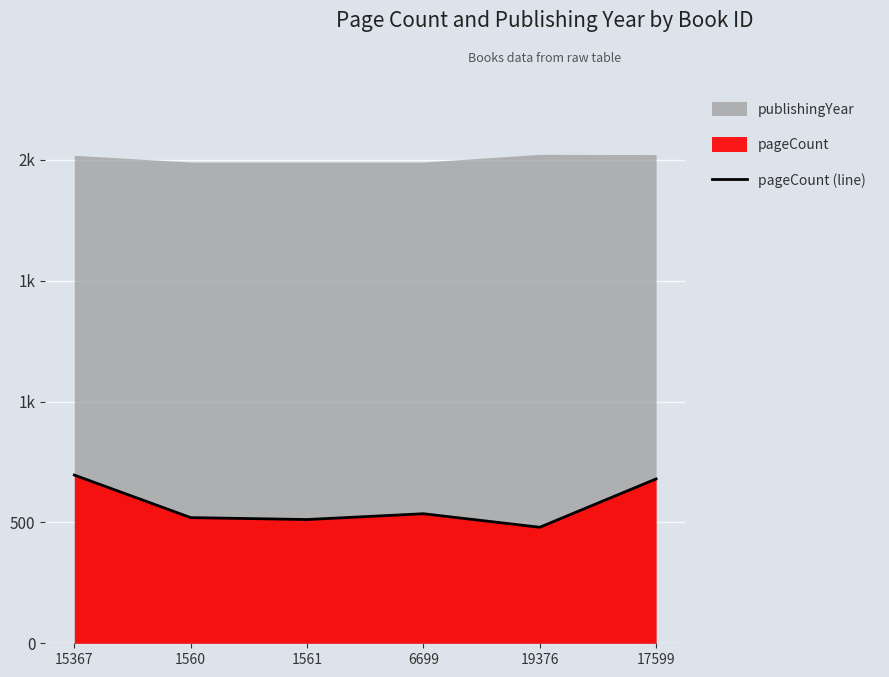

What is the minimum value shown in the chart?

480